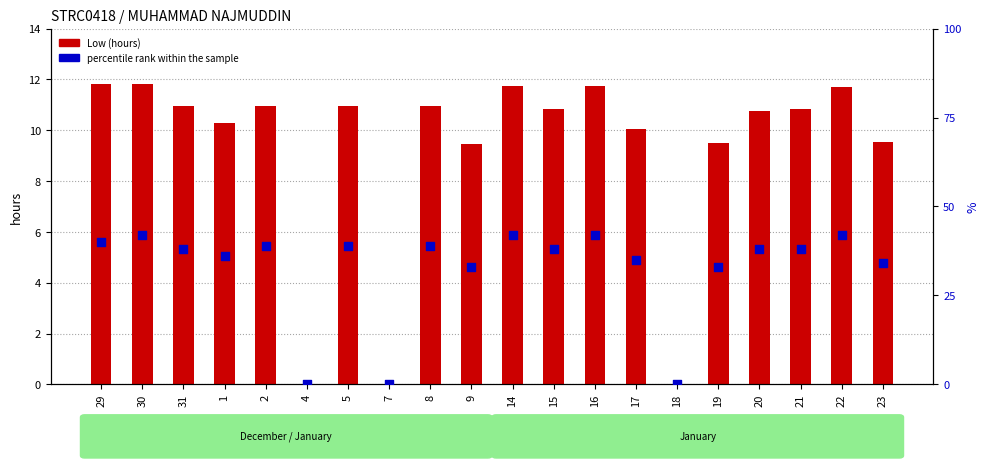

At which category is the sum across all series the highest?

30